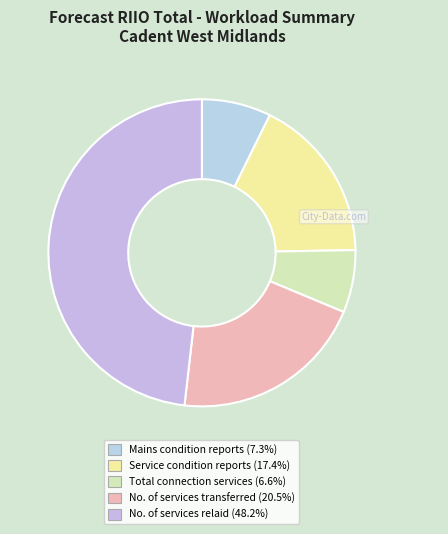

Do No. of services relaid and Mains condition reports together represent more than half of the pie?

Yes